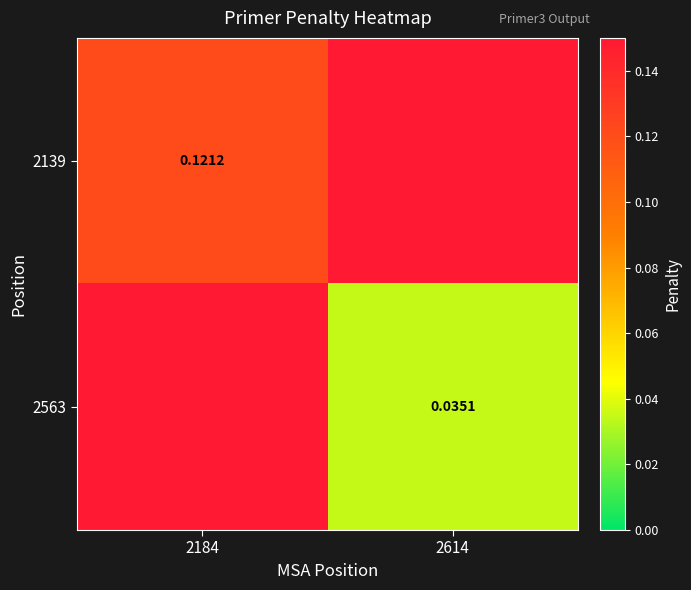

List the series in order of their peak value, lowest first.

2139, 2563